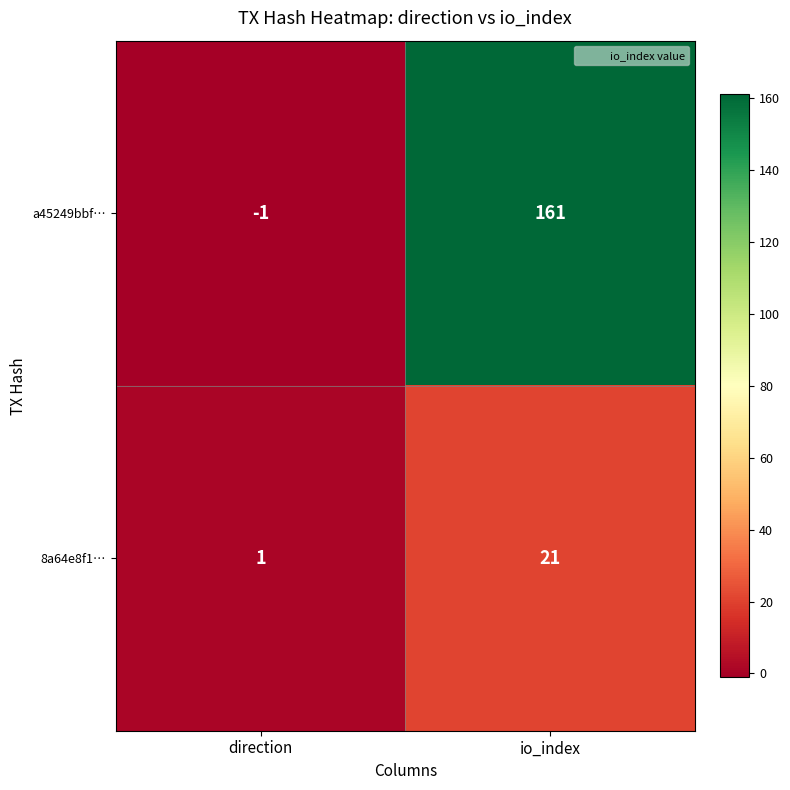

Reading left to right, list all the values displayed in this chart.

a45249bbf…: direction=-1	io_index=161
8a64e8f1…: direction=1	io_index=21